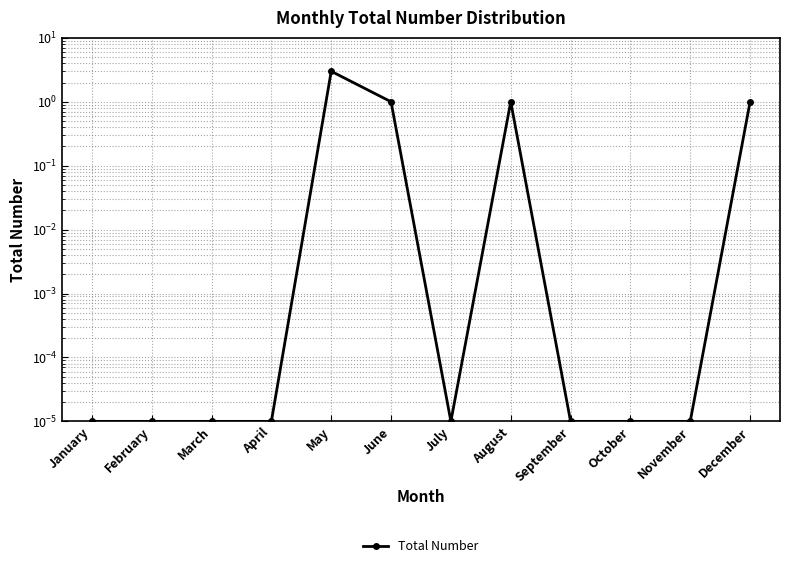

Does the chart have visible grid lines?

Yes